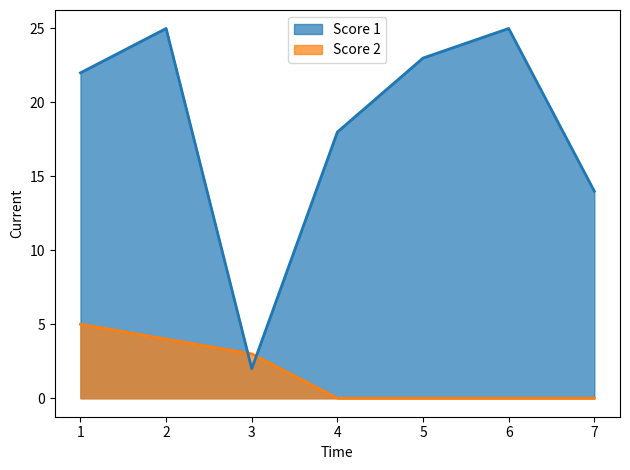

Count the number of data series in this chart.

2